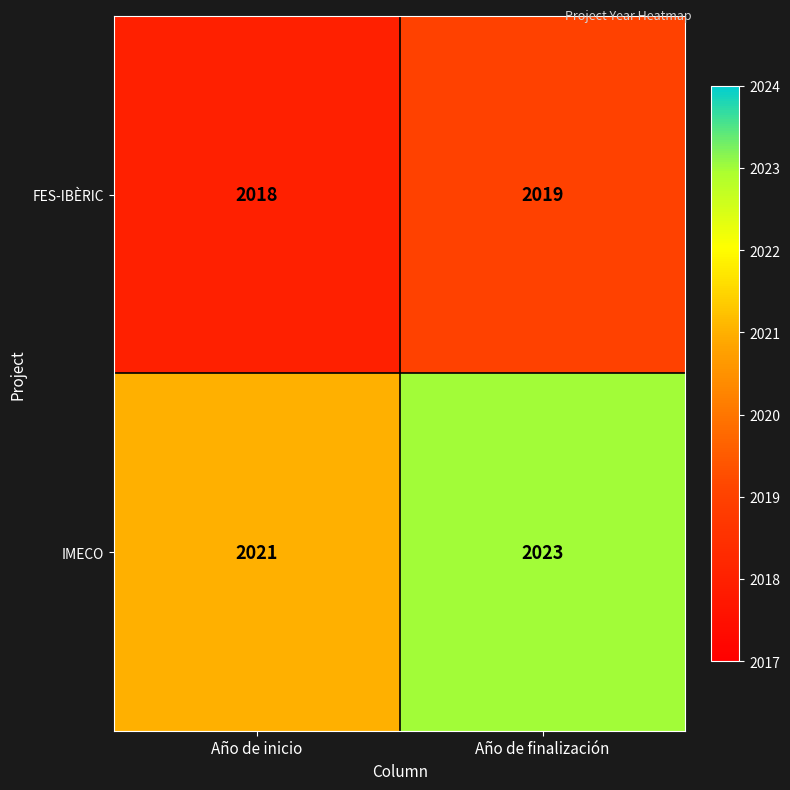

Read the IMECO value at Año de inicio.

2021